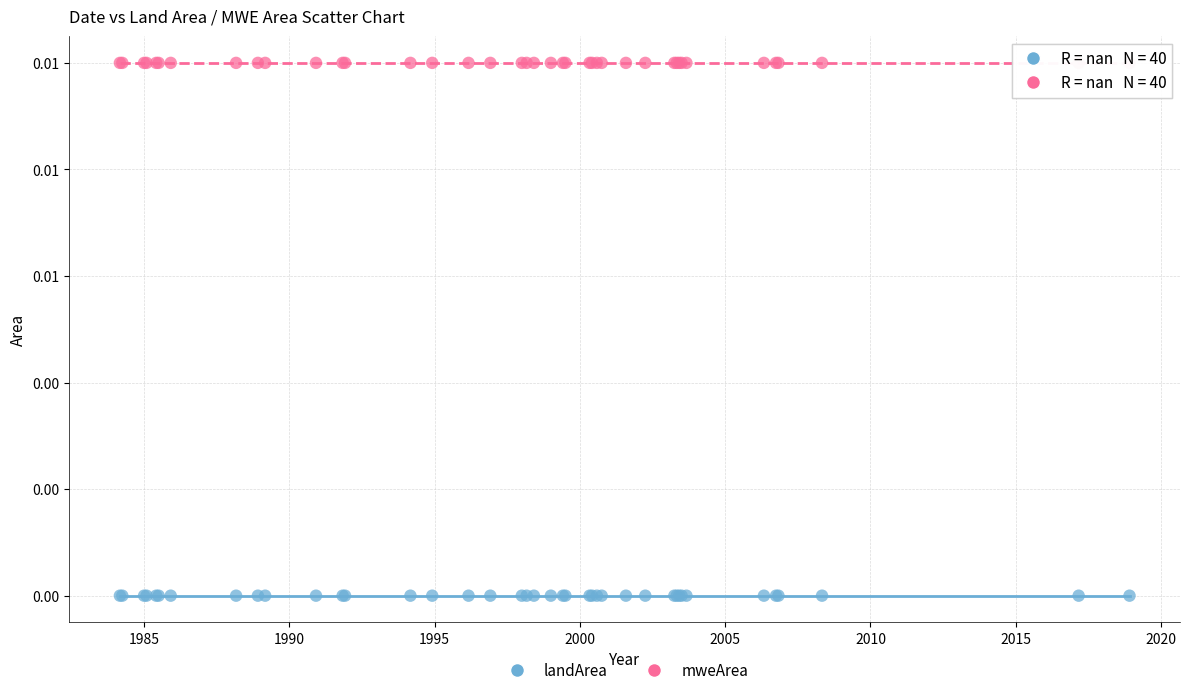

Which series contains the lowest Y value?

landArea